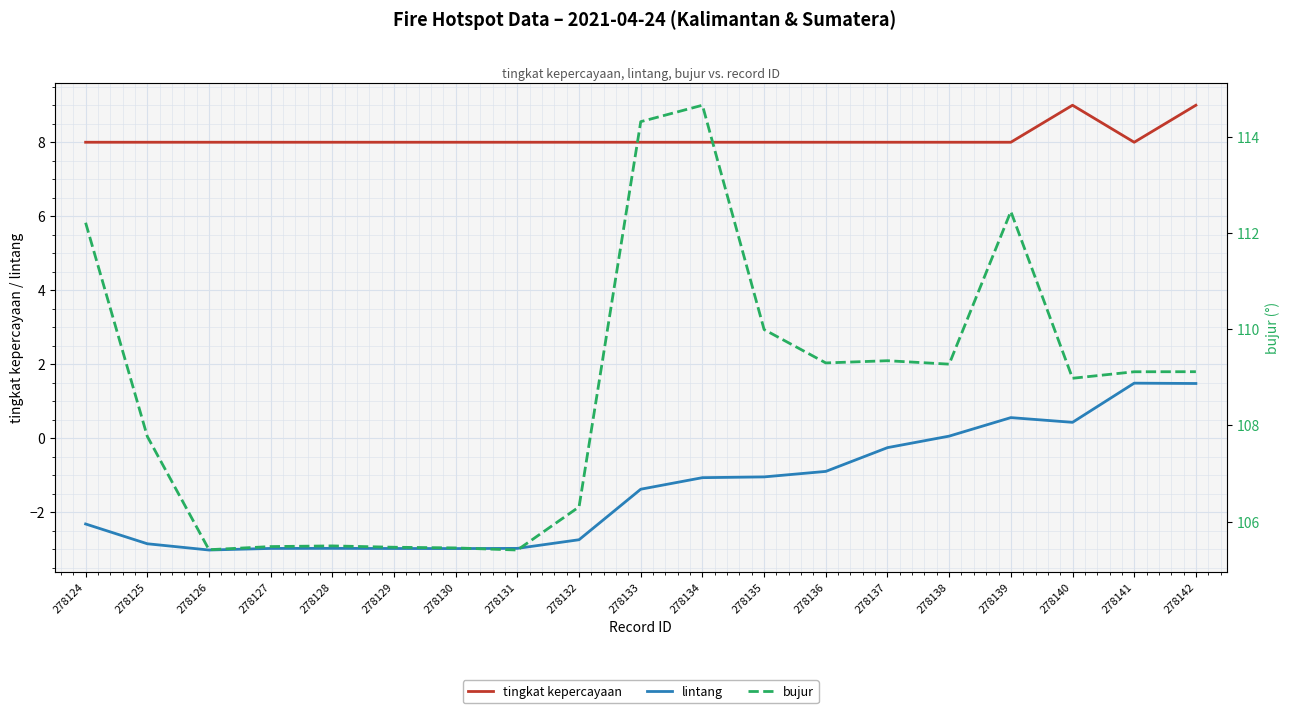

The lintang series shows -1.4 at 278133. True or false?

True